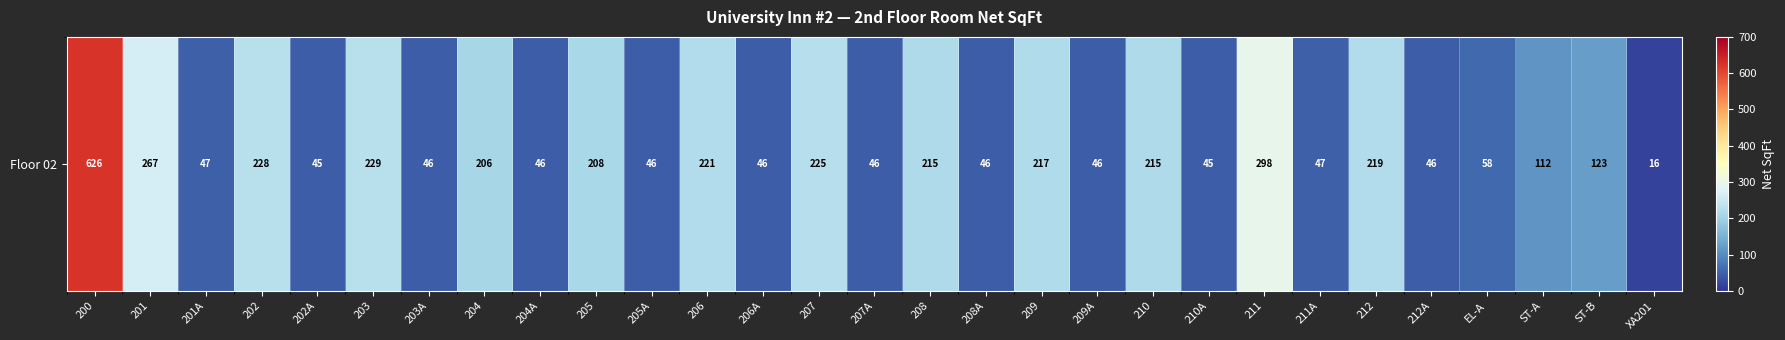

What is the ratio of the value at 201 to the value at 203A?

5.8